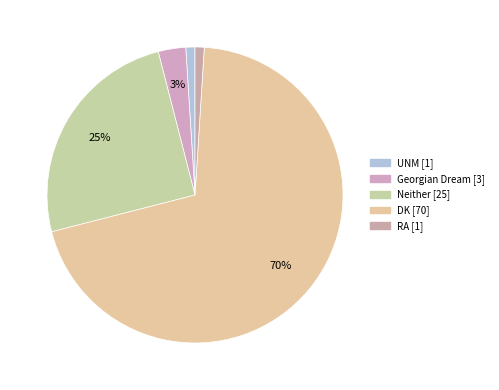

What is the change in value from UNM to Neither?

+24